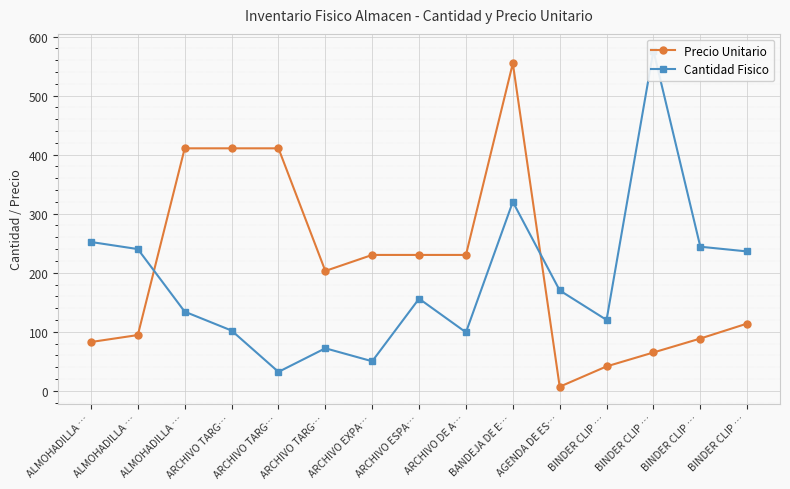

After their last crossing, which series has the higher values: Precio Unitario or Cantidad Fisico?

Cantidad Fisico